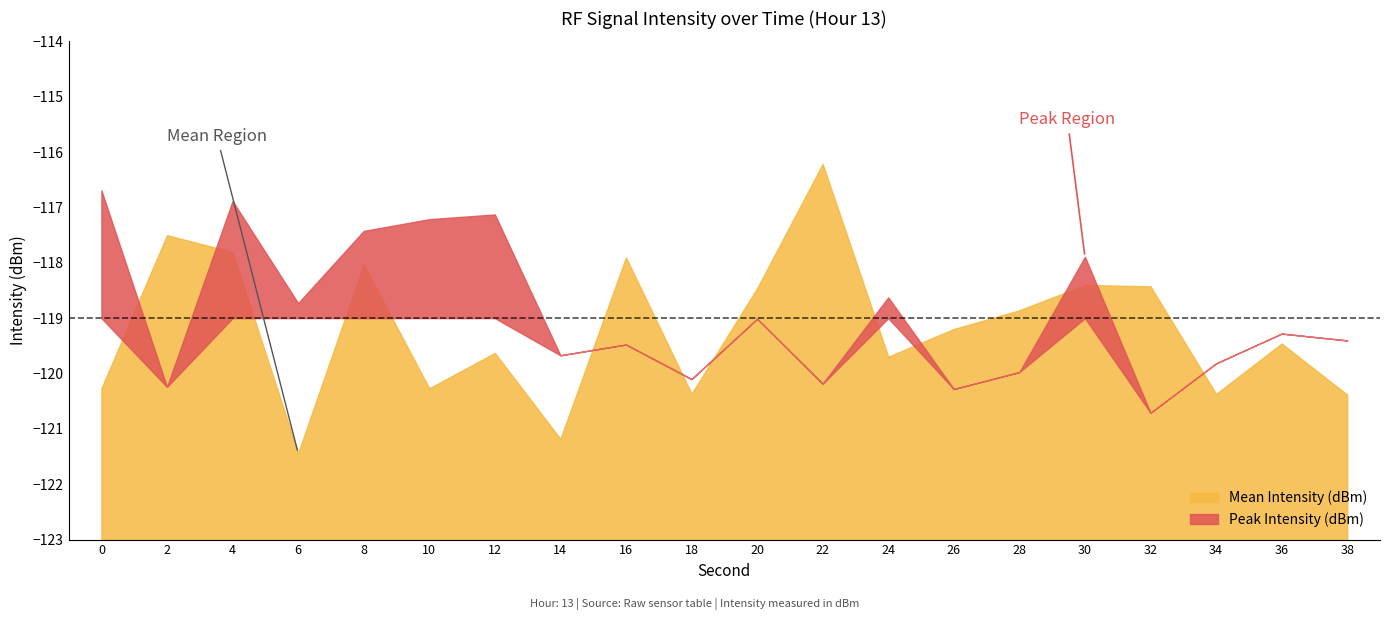

Which series has the widest spread of values?

Mean Intensity (dBm)